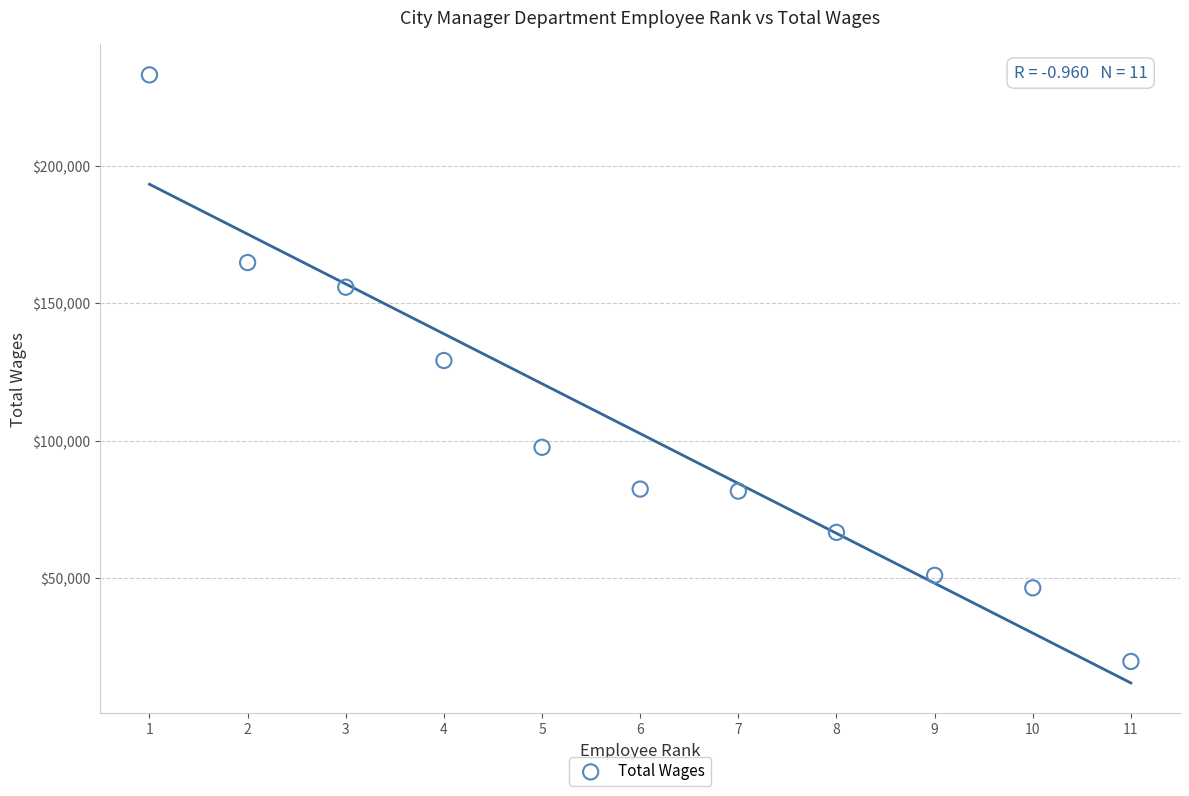

What Y value in the scatter plot is closest to 126388?

129172